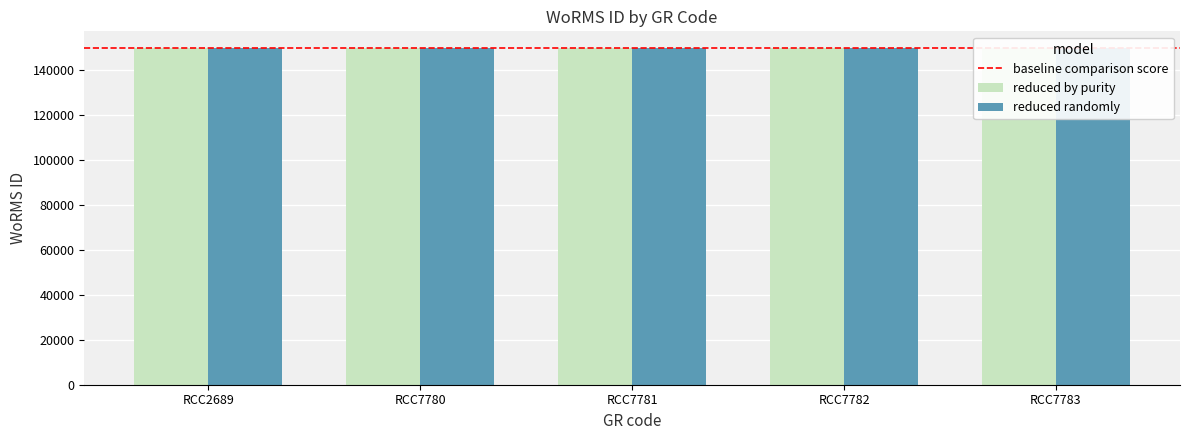

At which category is the sum across all series the highest?

RCC7780